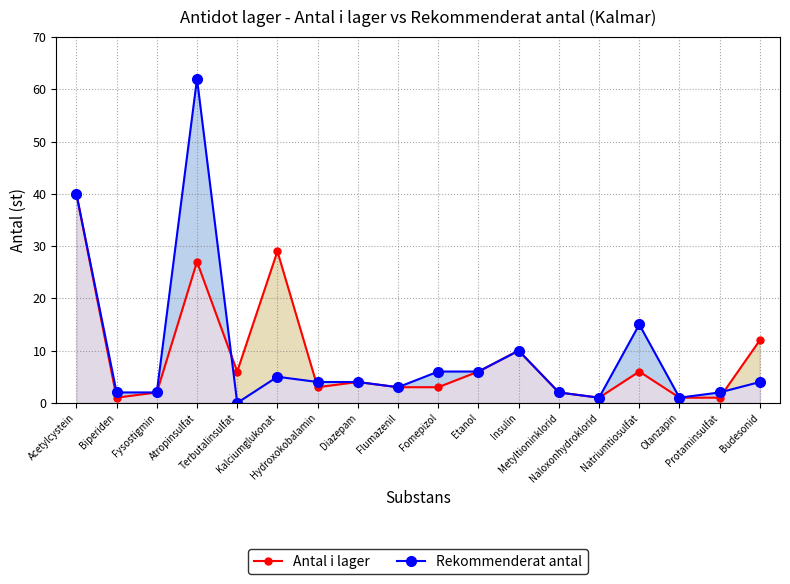

At which category does the chart reach its minimum across all series?

Terbutalinsulfat